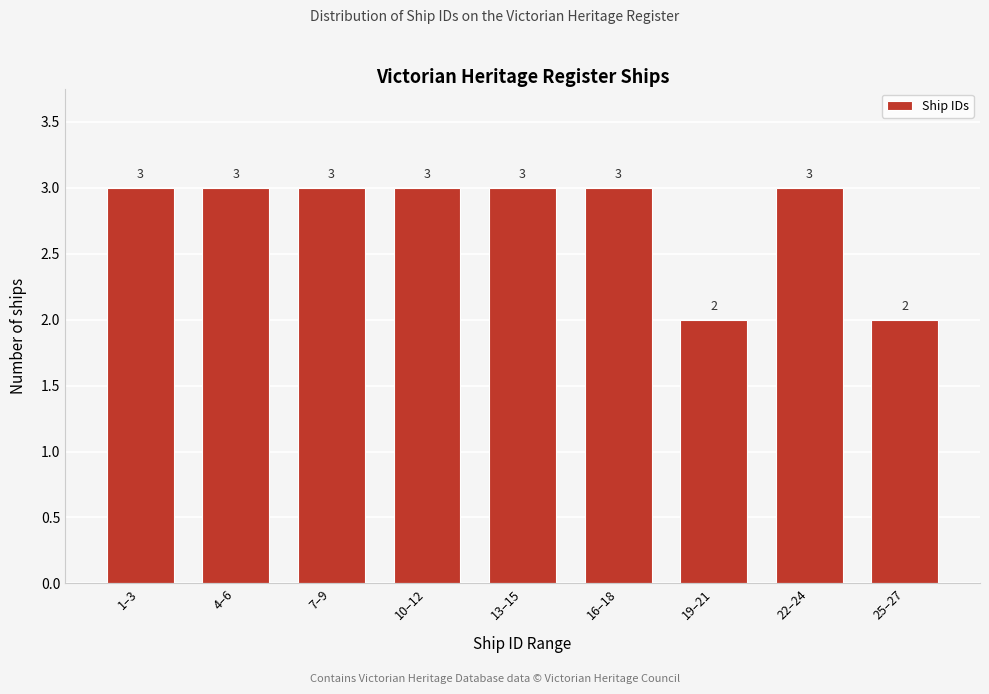

Reading right to left, what are all the values shown in this chart?

25–27=2	22–24=3	19–21=2	16–18=3	13–15=3	10–12=3	7–9=3	4–6=3	1–3=3